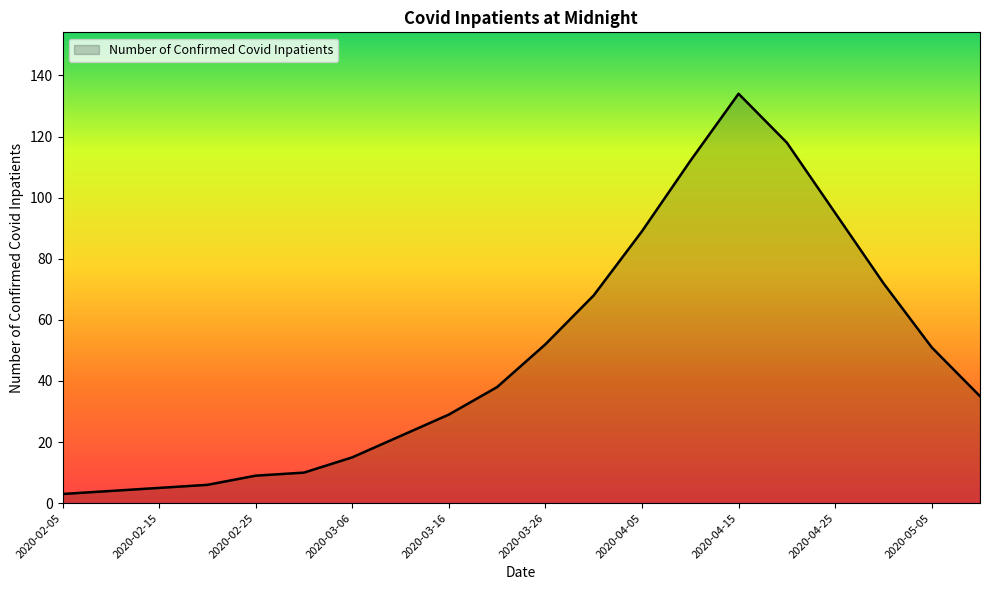

What is the greatest value displayed?

134